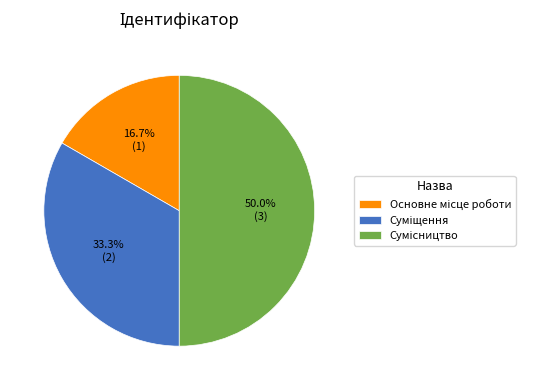

Count the number of slices in the pie.

3